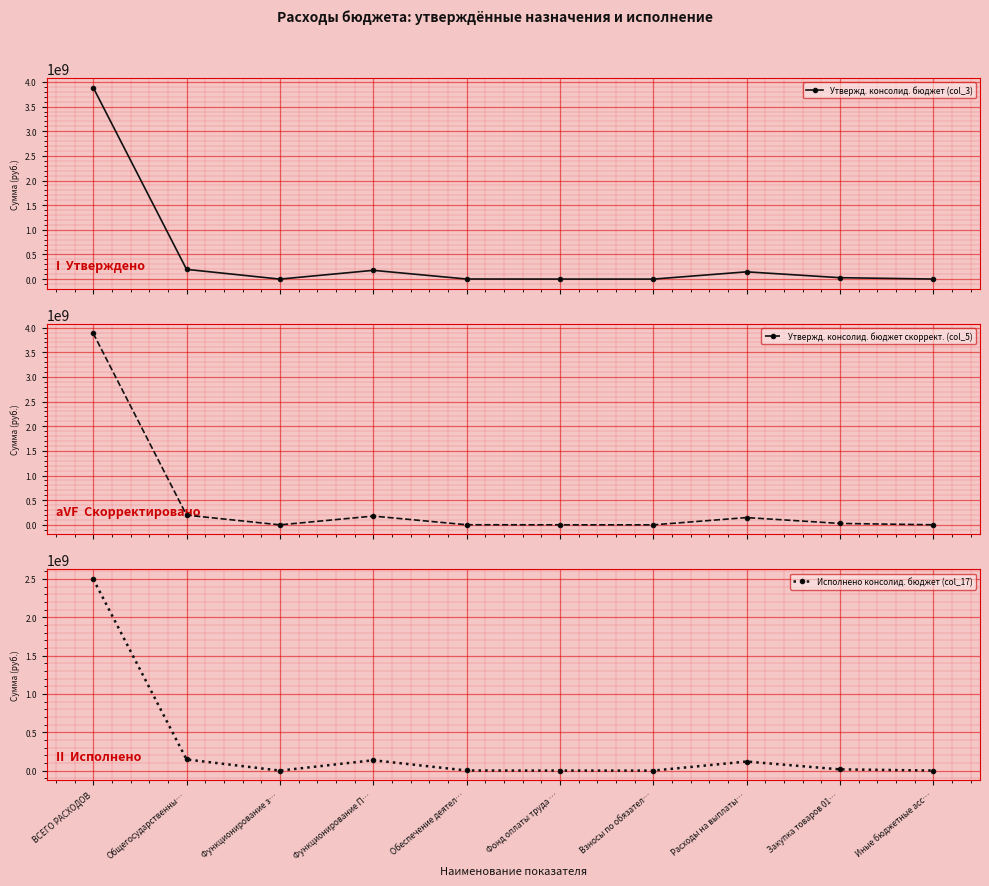

Is it true that Исполнено консолид. бюджет (col_17) equals 5203892.4 at Закупка товаров 01…?

False